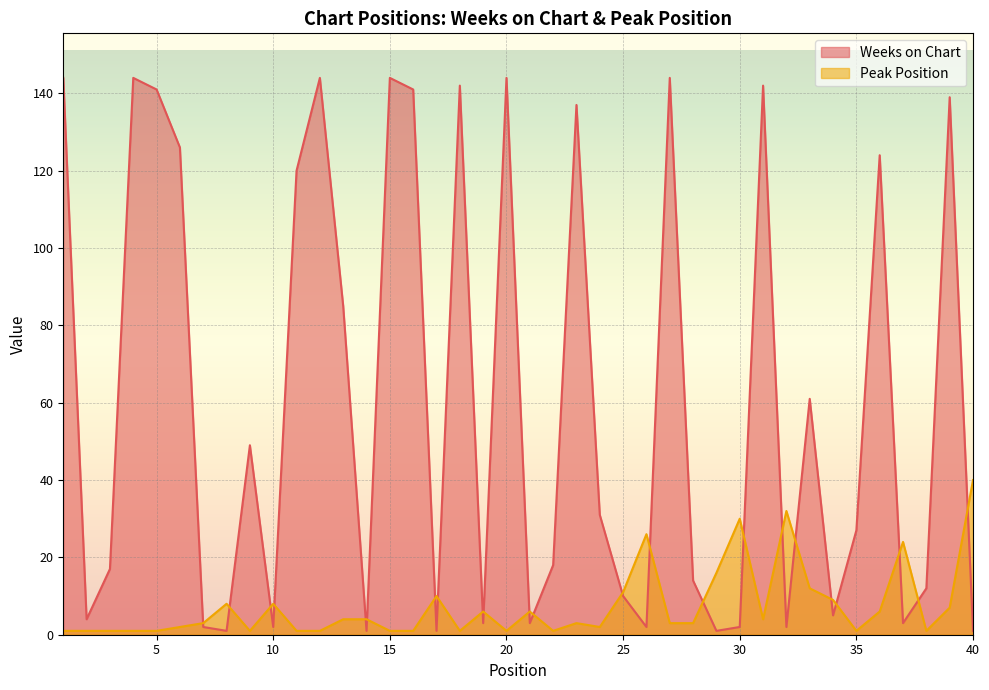

Which series has the largest range (max minus min)?

Weeks on Chart